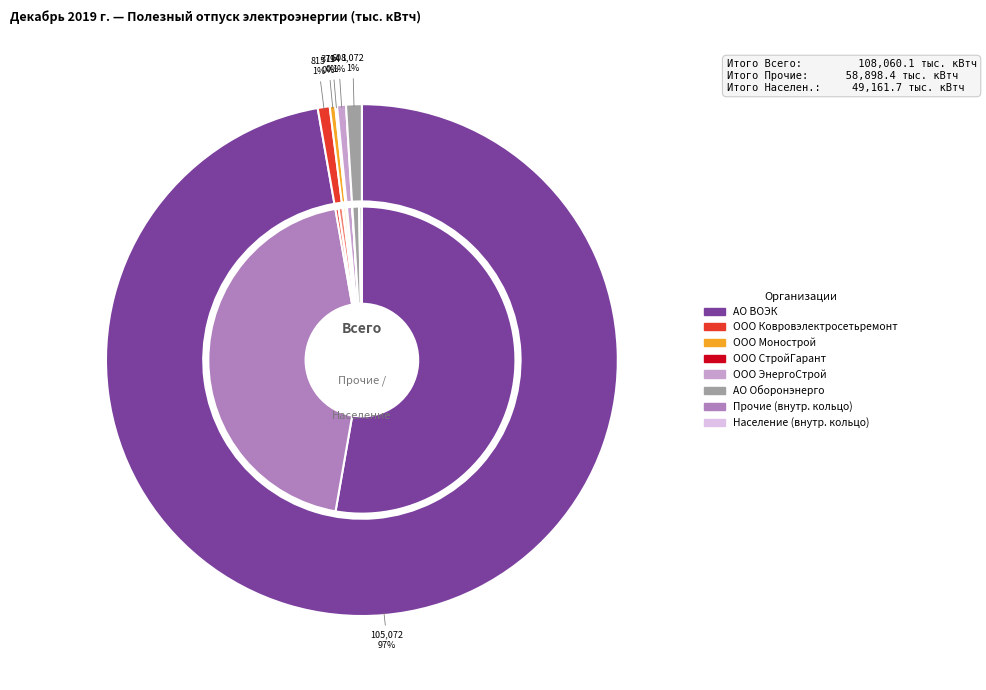

To the nearest percent, what is the combined percentage of ООО СтройГарант and АО Оборонэнерго?

1%